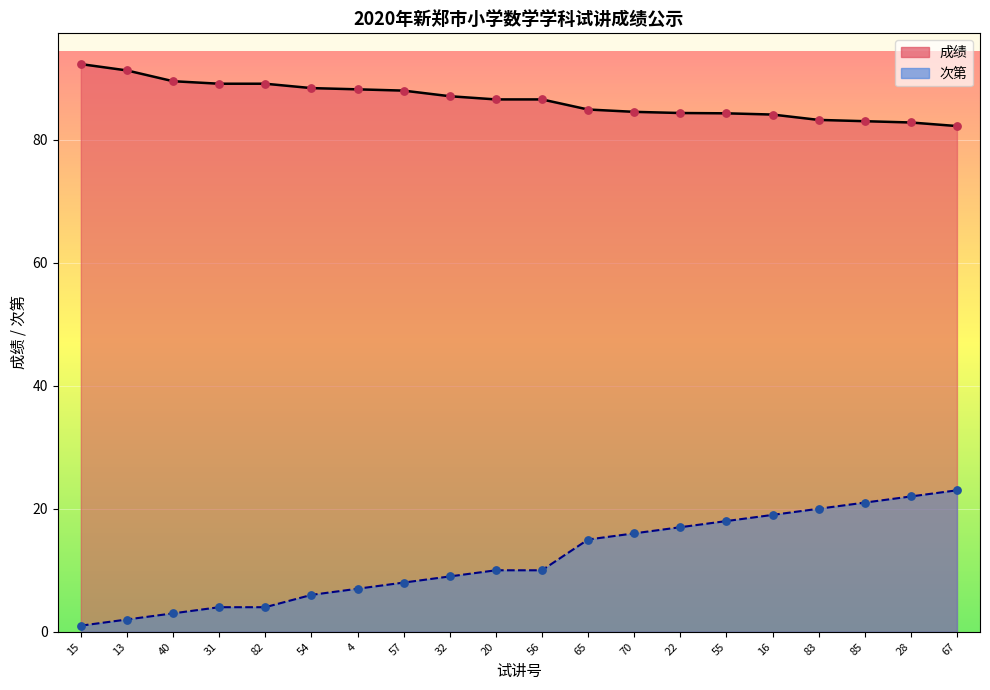

What are all the series names shown in the legend?

成绩, 次第